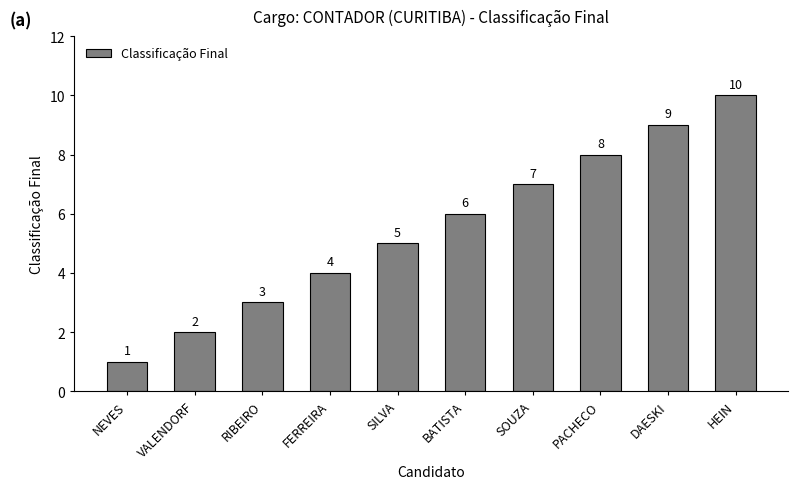

The value at VALENDORF is 3. True or false?

False